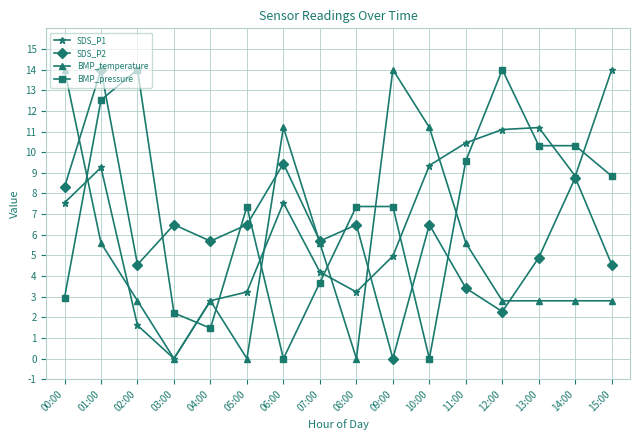

At which category does BMP_temperature reach its first local peak?

04:00